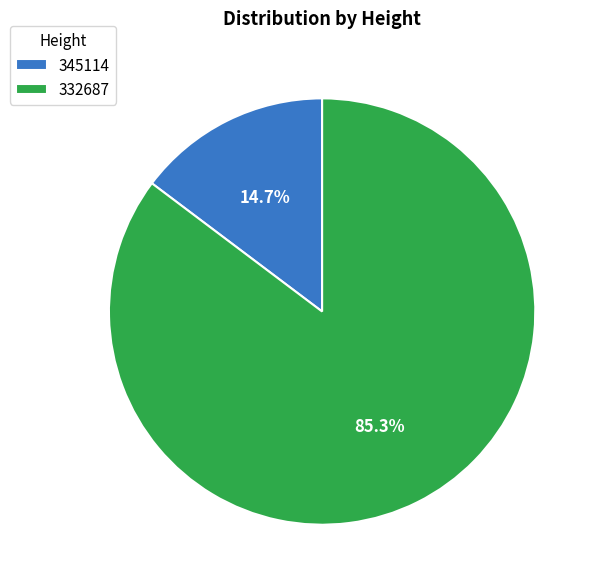

Is the sum of 332687 and 345114 greater than half?

Yes